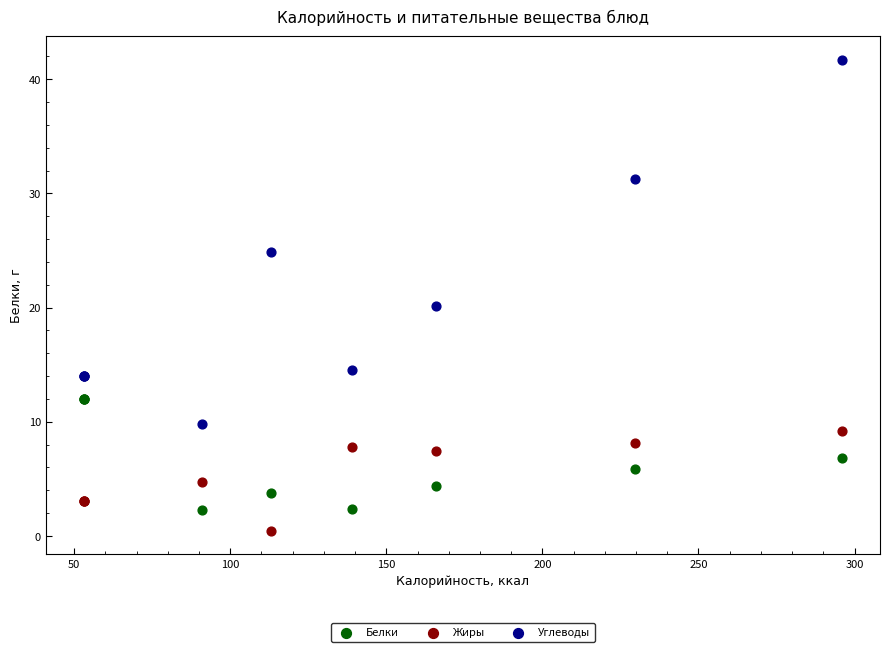

Which series reaches the maximum Y coordinate?

Углеводы